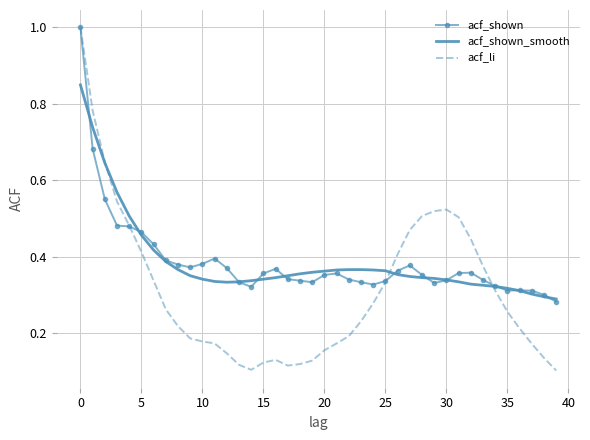

What is the highest value of the acf_shown series?

1.0